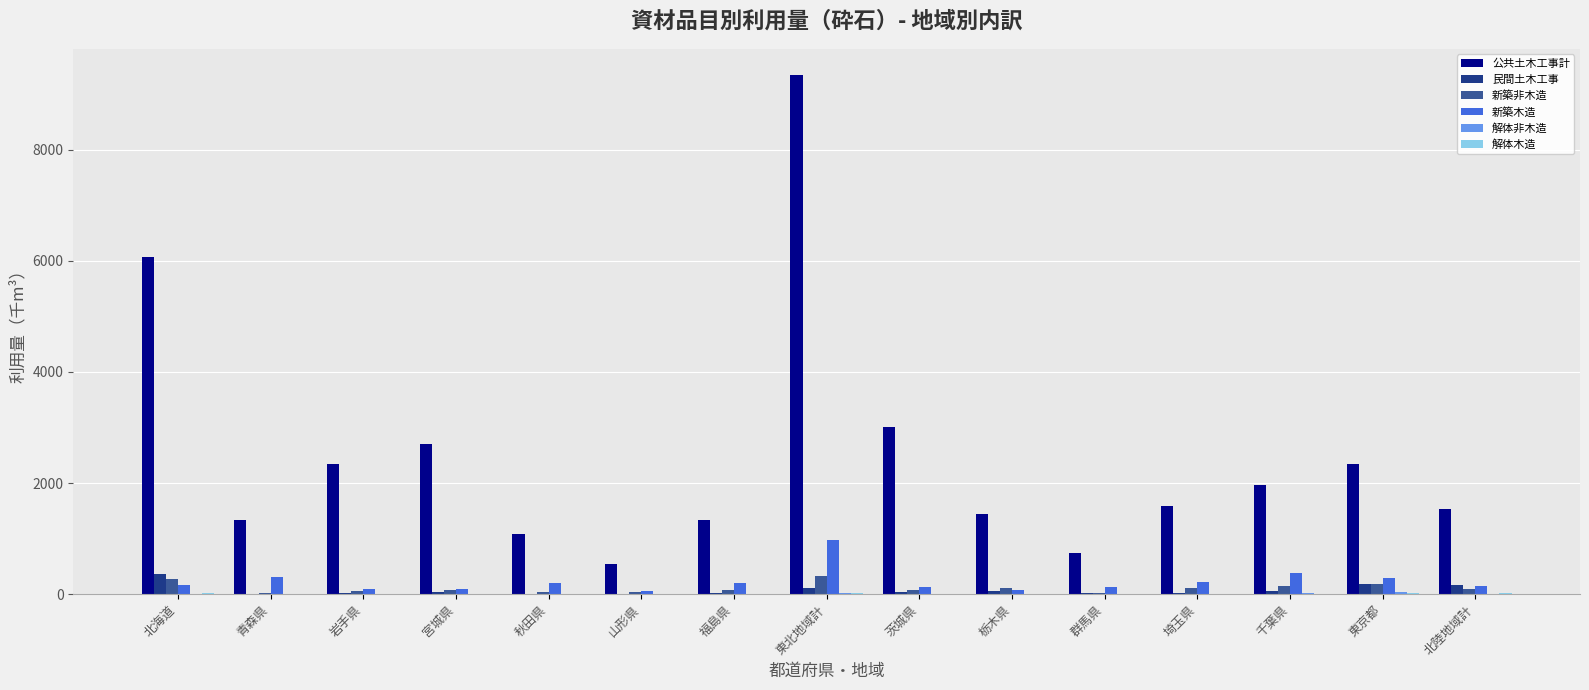

At which category is the sum across all series the highest?

東北地域計